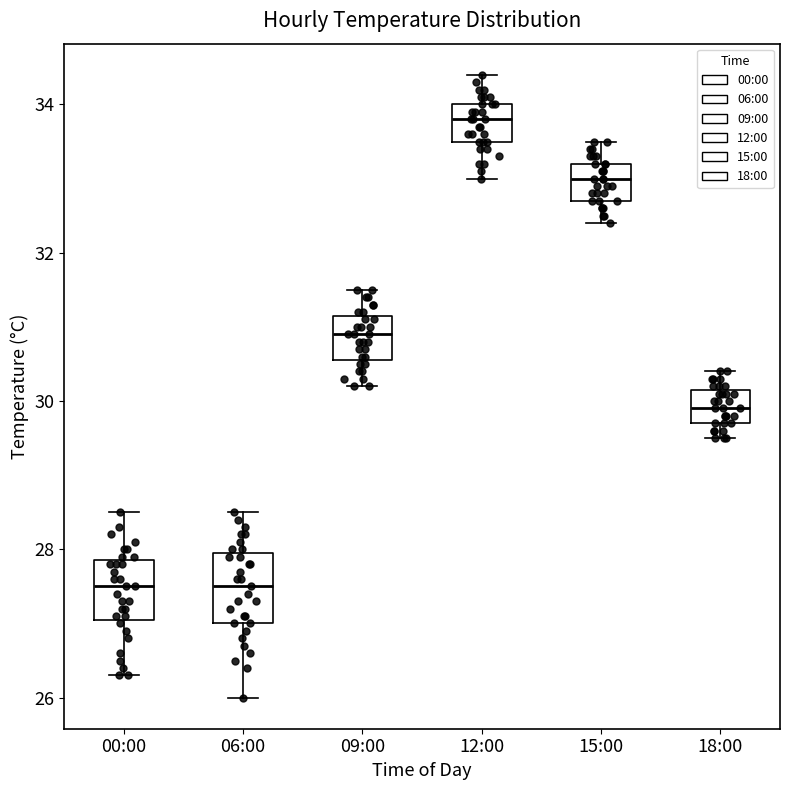

Reading left to right, read every box against the y-axis: the position of its median line, the range the box covers, and the ends of its whiskers. The values are not printed on the chart, so give them approximately, as read against the axis.

00:00: median 27.6, box 27.0 to 27.8, whiskers 26.4 to 28.6
06:00: median 27.6, box 27.0 to 28.0, whiskers 26.0 to 28.6
09:00: median 31.0, box 30.6 to 31.2, whiskers 30.2 to 31.6
12:00: median 33.8, box 33.6 to 34.0, whiskers 33.0 to 34.4
15:00: median 33.0, box 32.8 to 33.2, whiskers 32.4 to 33.6
18:00: median 30.0, box 29.8 to 30.2, whiskers 29.6 to 30.4